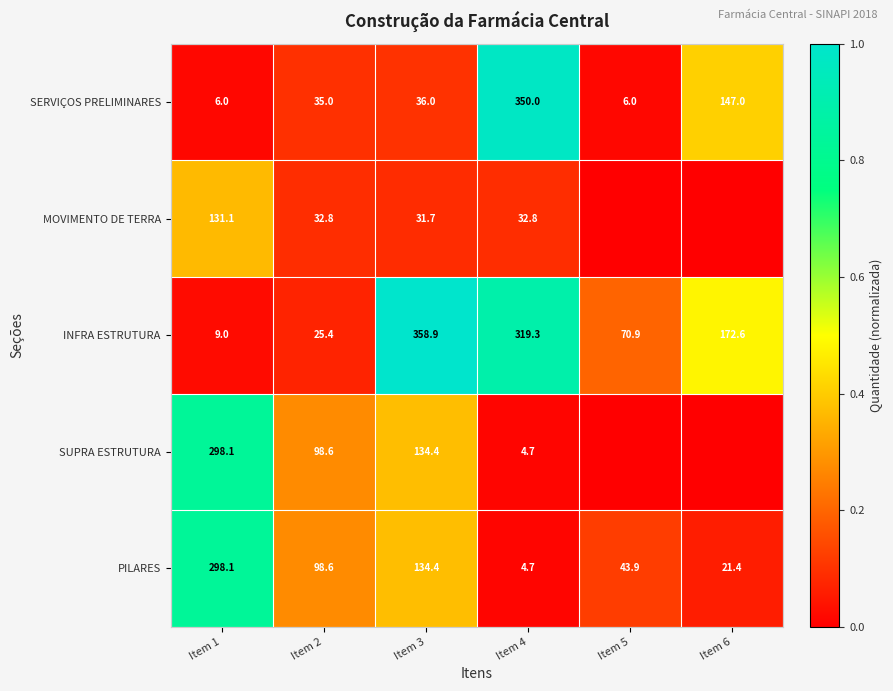

List the labels in order of INFRA ESTRUTURA value, smallest first.

Item 1, Item 2, Item 5, Item 6, Item 4, Item 3